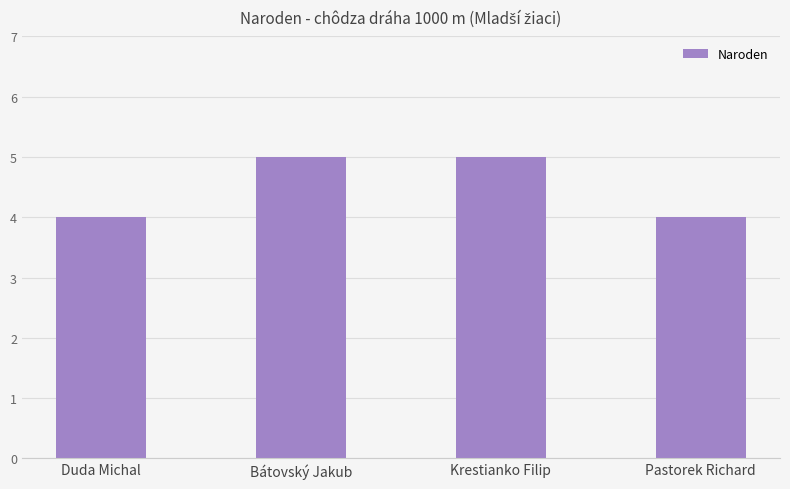

Read the value at Pastorek Richard.

4